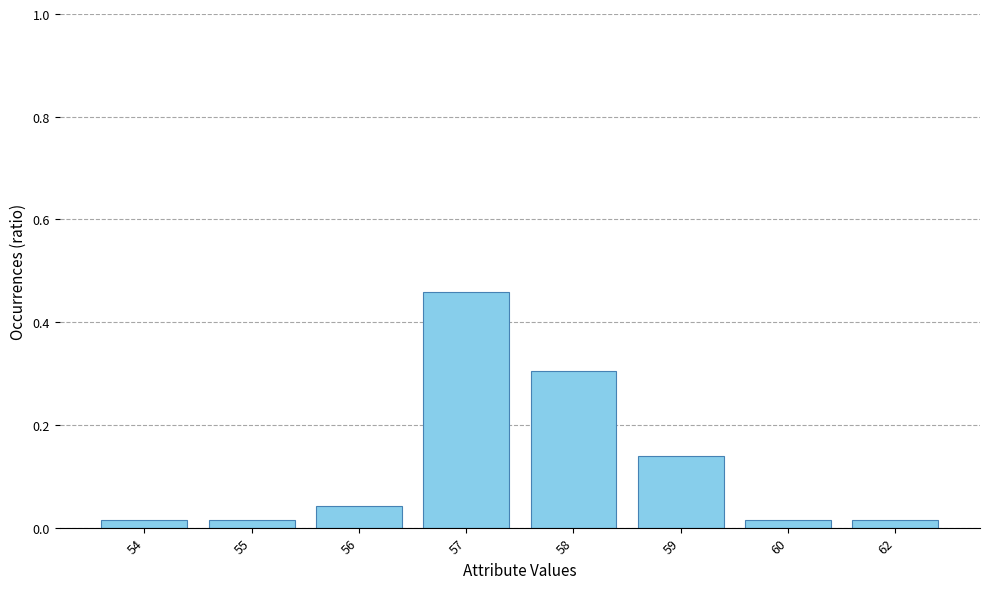

What is the difference between the second highest and second lowest values?

0.3